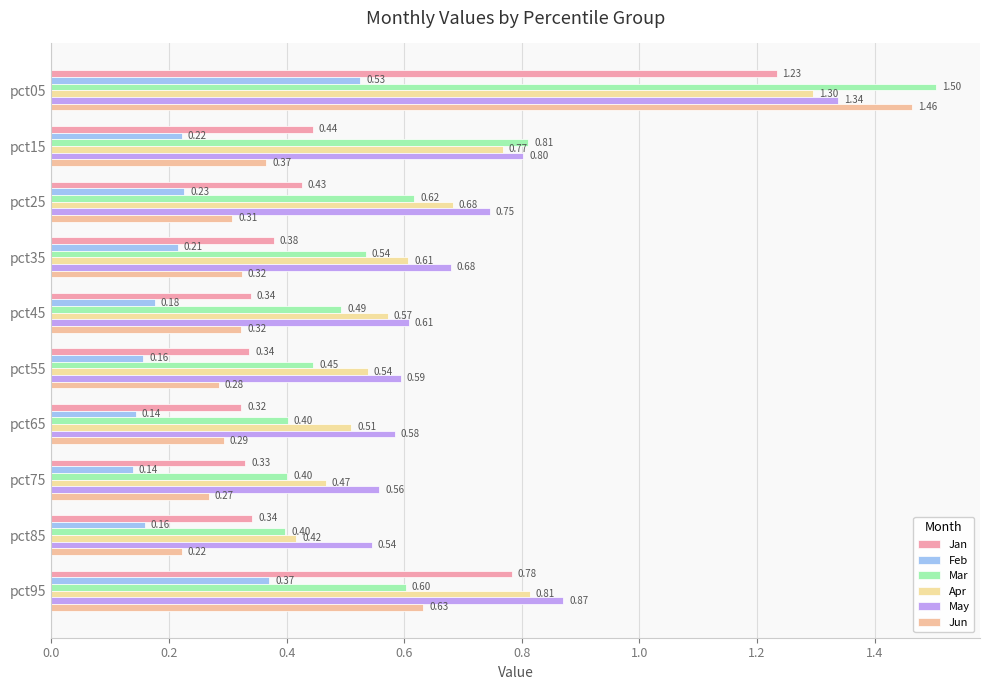

How many series are shown in this chart?

6